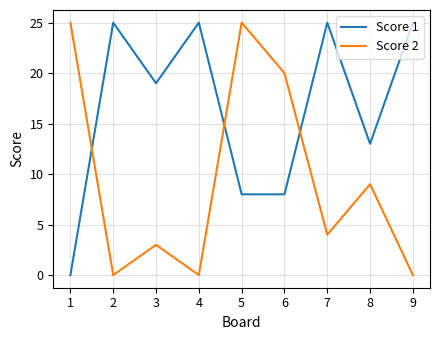

Reading left to right, transcribe all the data shown in this chart.

Score 1: 0	25	19	25	8	8	25	13	25
Score 2: 25	0	3	0	25	20	4	9	0